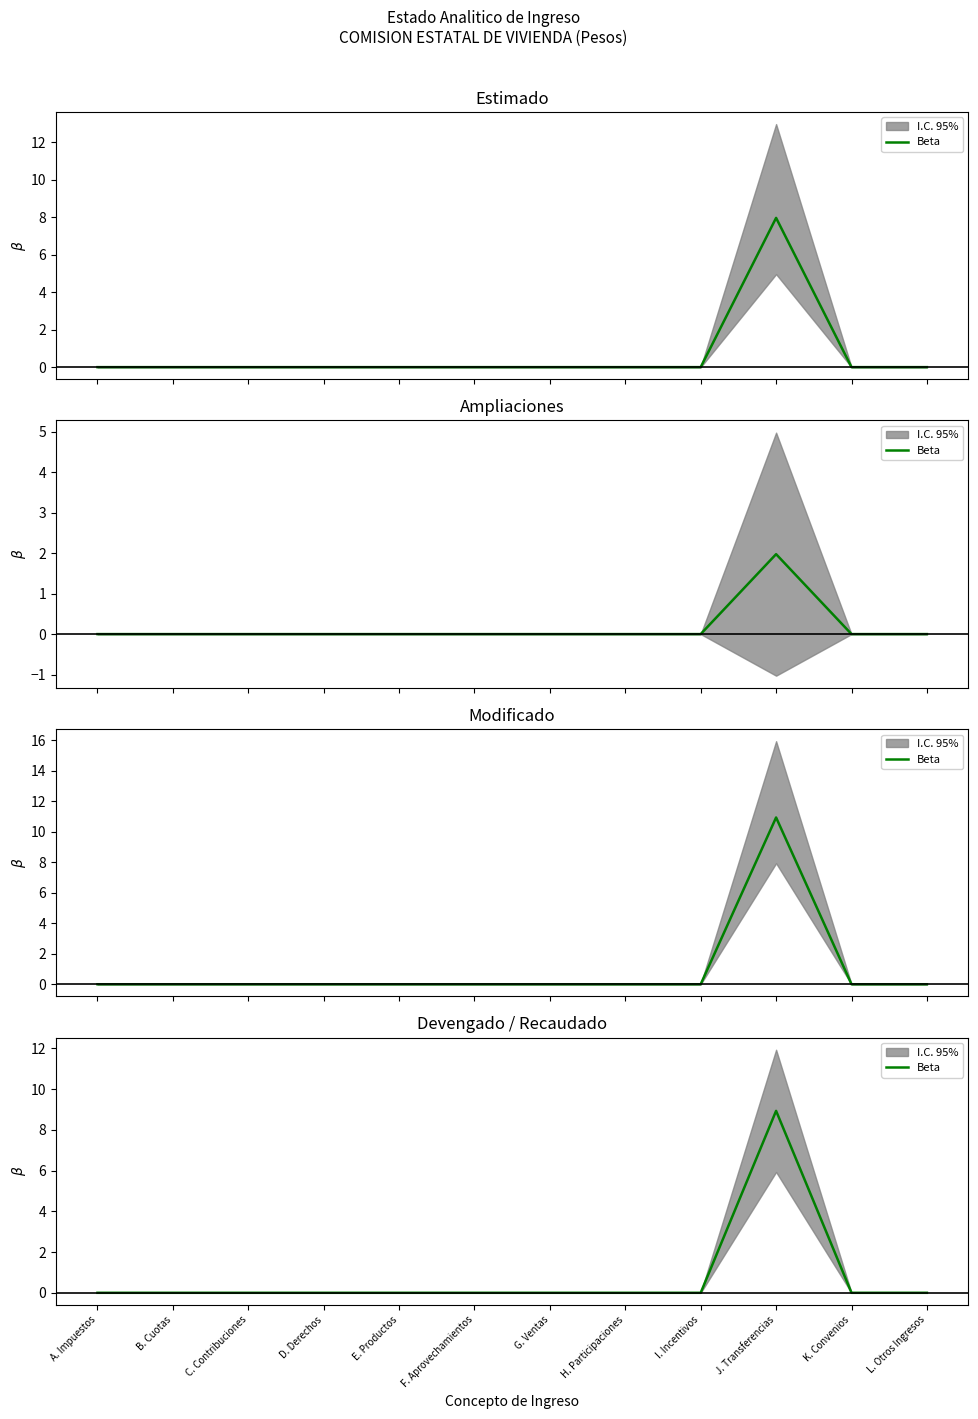

How many categories are shown in the chart?

12